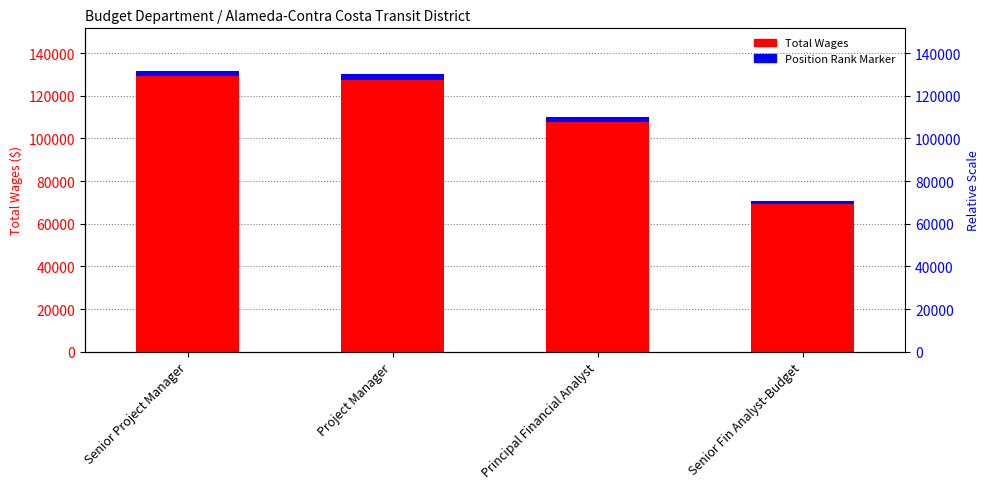

What is the difference between the maximum and second lowest values in the Total Wages series?

22016.0